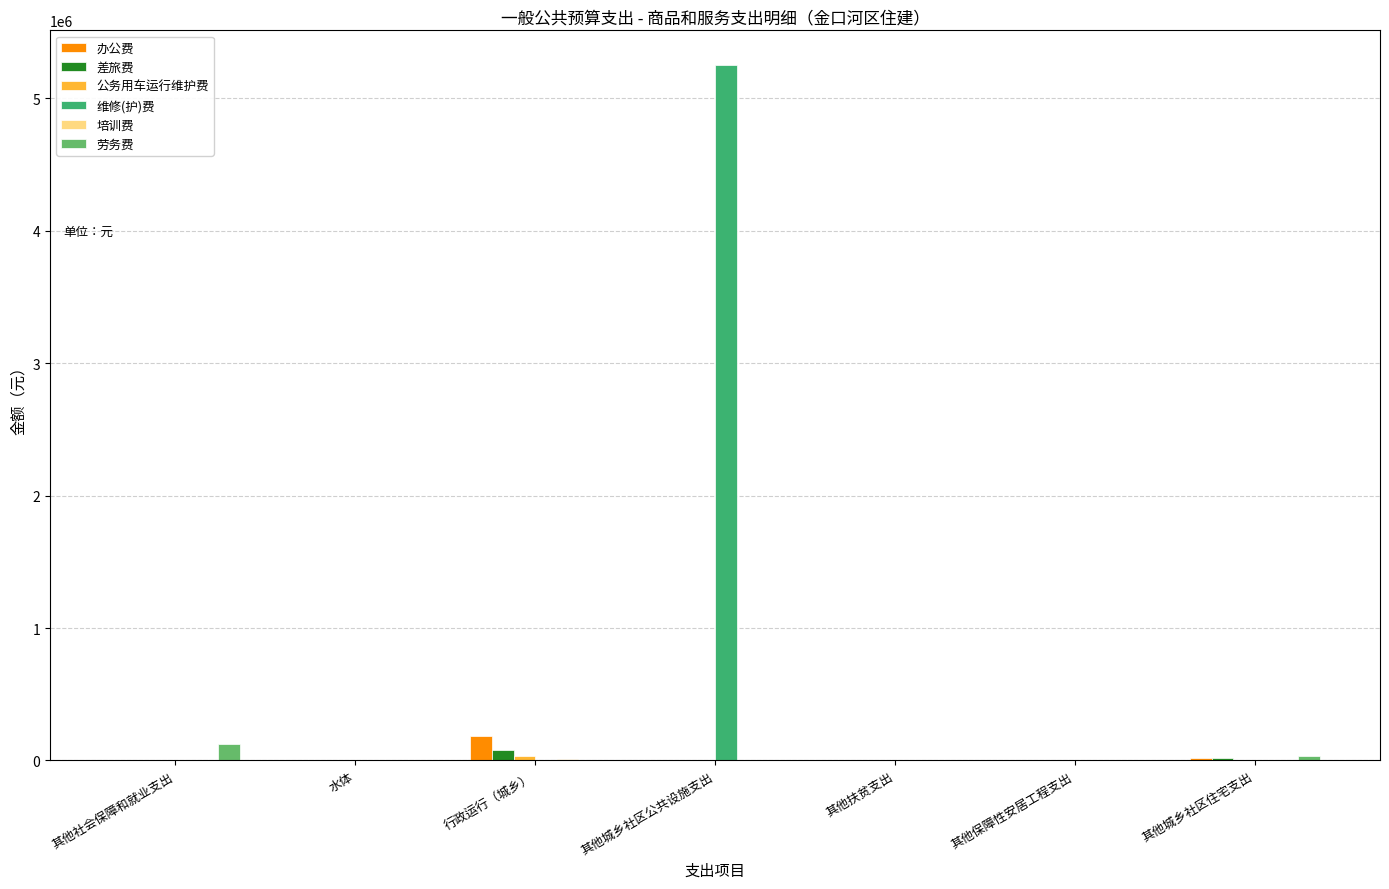

The value of 办公费 at 其他社会保障和就业支出 is 0. True or false?

True